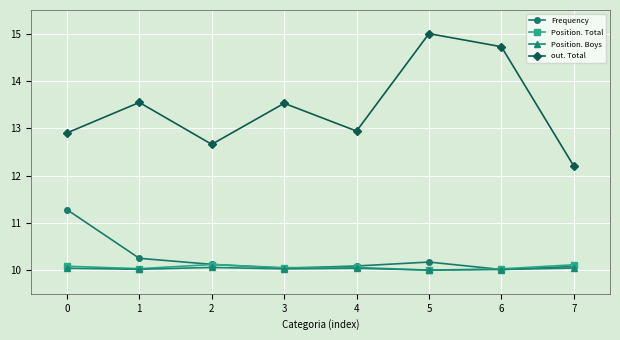

What is the difference between the highest and lowest values at 5?

5.0